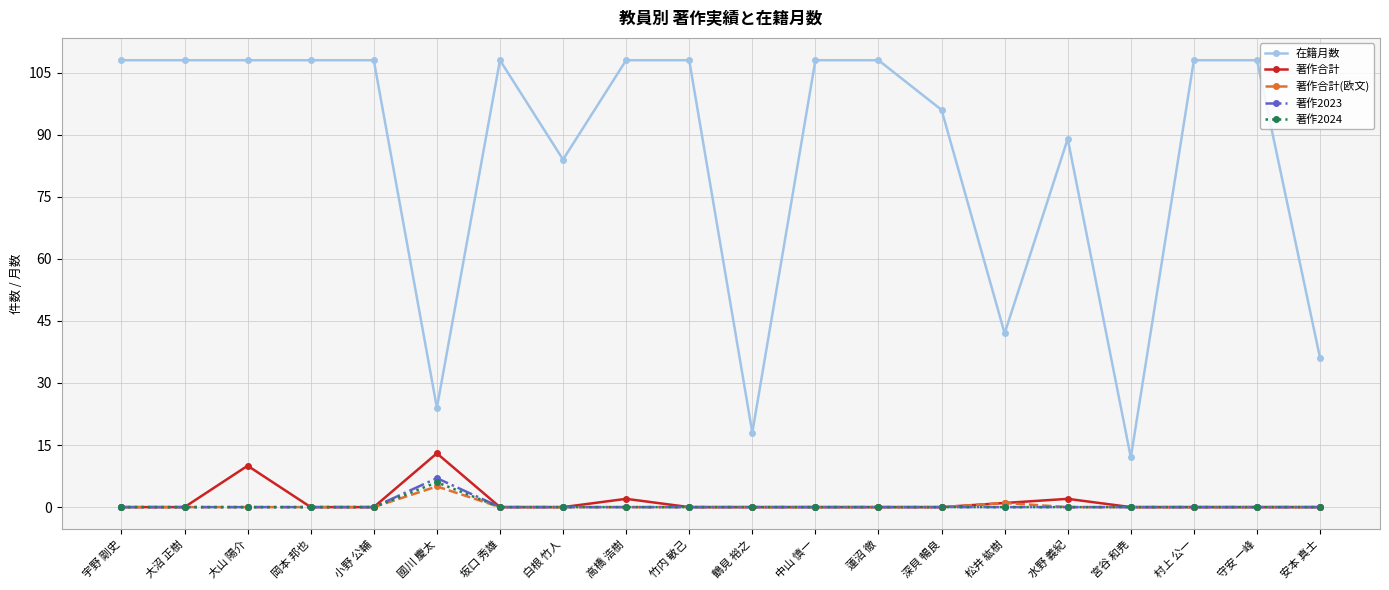

Which series changed the most between 鶴見 裕之 and 安本 真士?

在籍月数